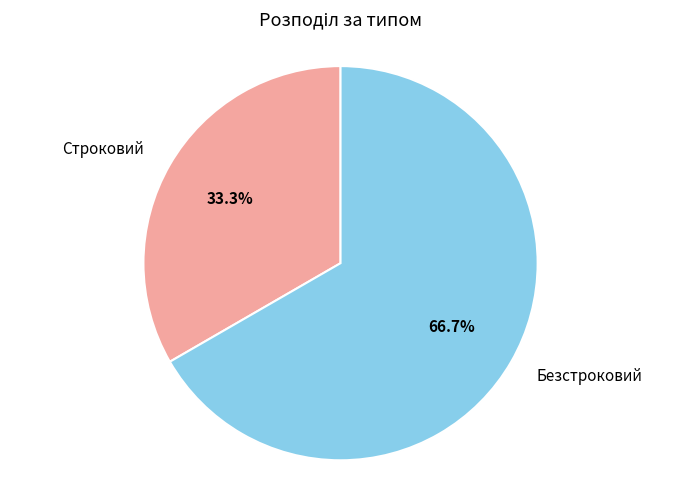

To the nearest percent, what is the combined percentage of Строковий and Безстроковий?

100%